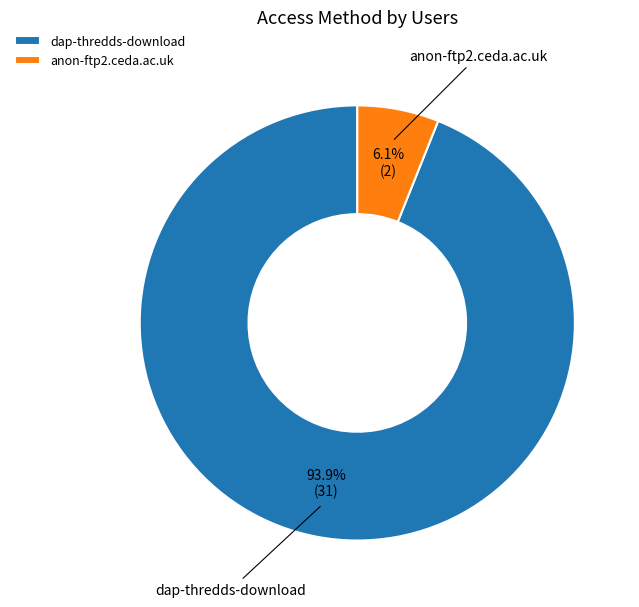

True or false: anon-ftp2.ceda.ac.uk accounts for 1% of the total.

False